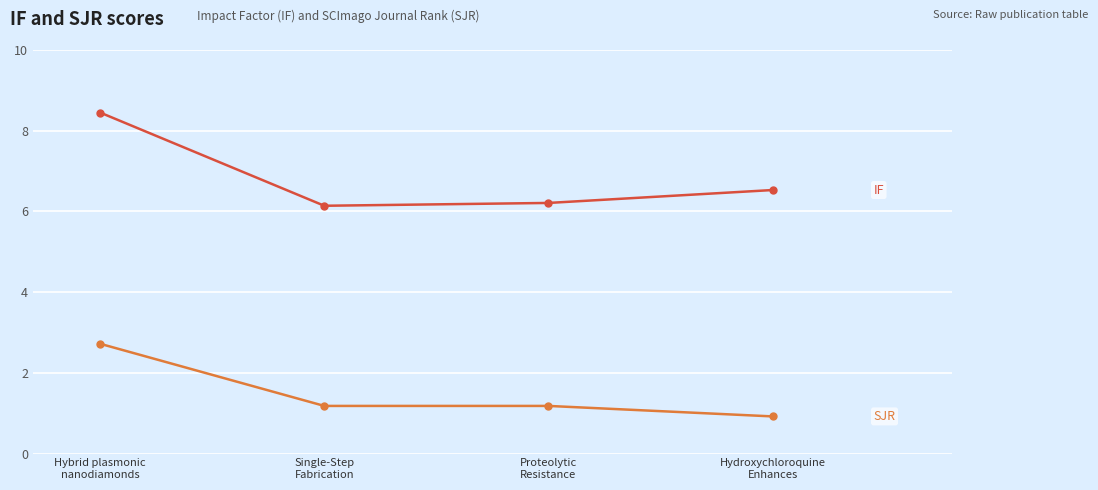

What position from the right is Proteolytic
Resistance?

2